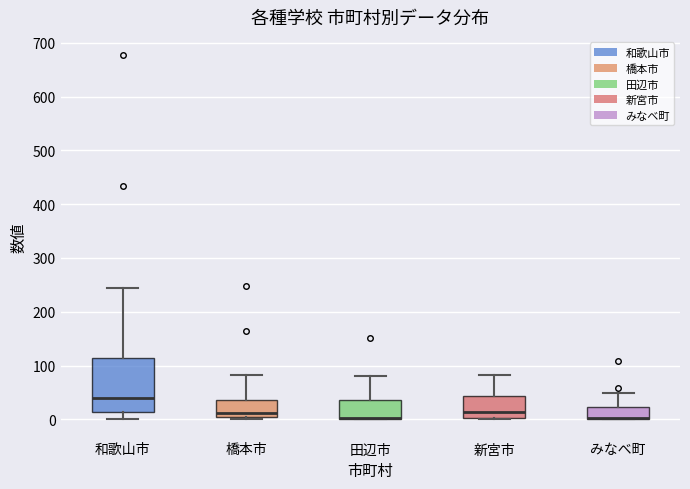

Reading left to right, read every box against the y-axis: the position of its median line, the range the box covers, and the ends of its whiskers. The values are not printed on the chart, so give them approximately, as read against the axis.

和歌山市: median 40, box 10 to 110, whiskers 0 to 240
橋本市: median 10 (just above the box's lower edge), box 10 to 40, whiskers 0 to 80
田辺市: median 0, box 0 to 40, whiskers 0 to 80
新宮市: median 10, box 0 to 40, whiskers 0 to 80
みなべ町: median 0 (drawn on the box's lower edge), box 0 to 20, whiskers 0 to 50